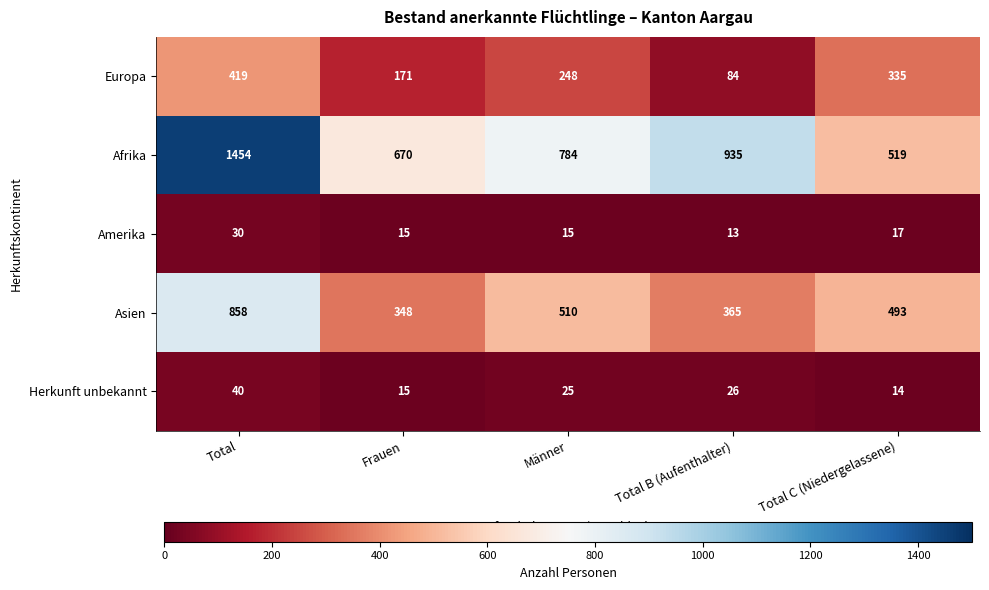

What is the difference between the highest and lowest values at Frauen?

655